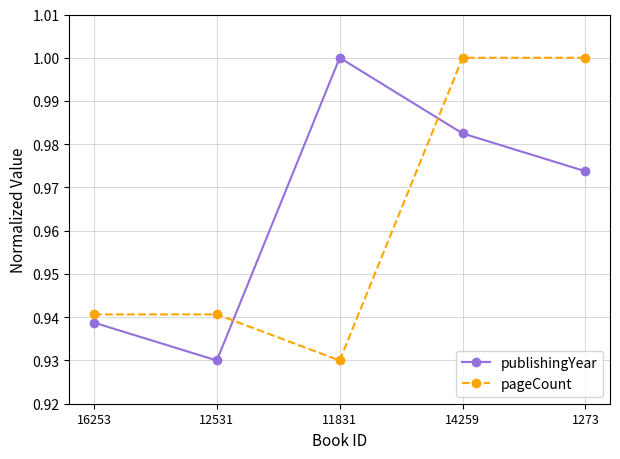

Which series changed the most between 11831 and 14259?

pageCount